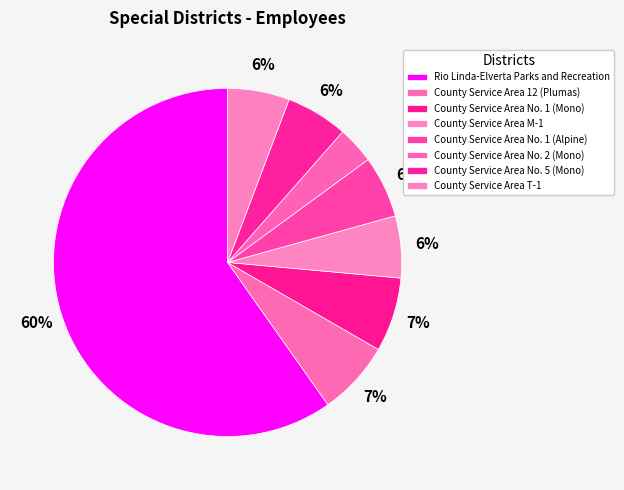

To the nearest percent, what is the difference between the County Service Area No. 5 (Mono) and County Service Area No. 1 (Mono) slice percentages?

1%